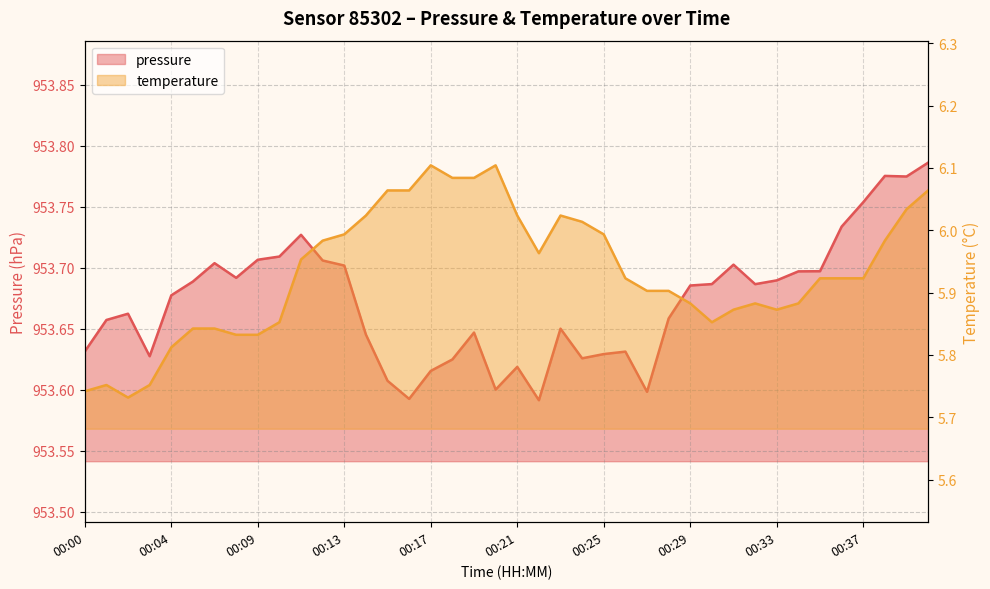

What is the difference between the maximum and second lowest values in the temperature series?

0.4